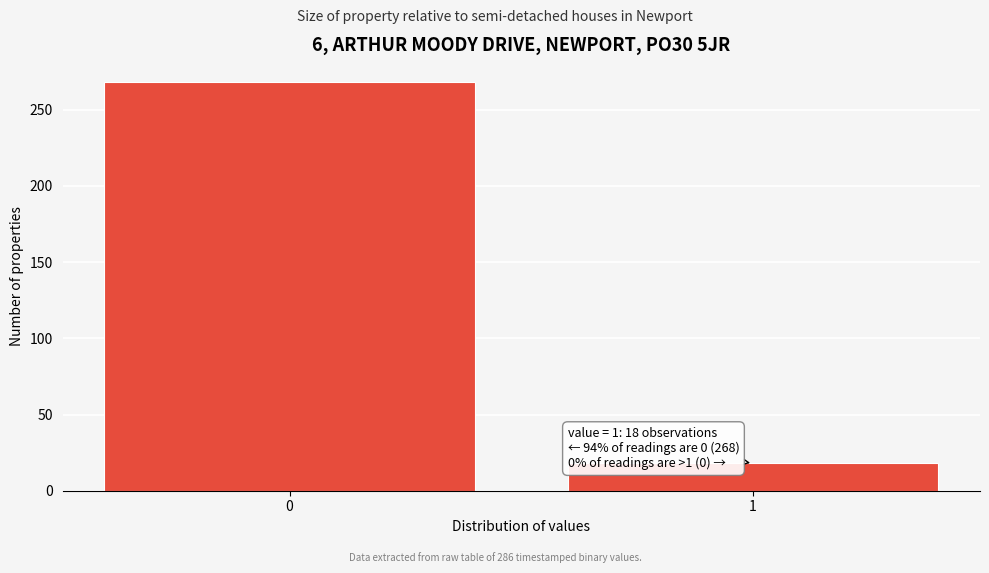

Reading right to left, extract all data points from this chart.

18	268